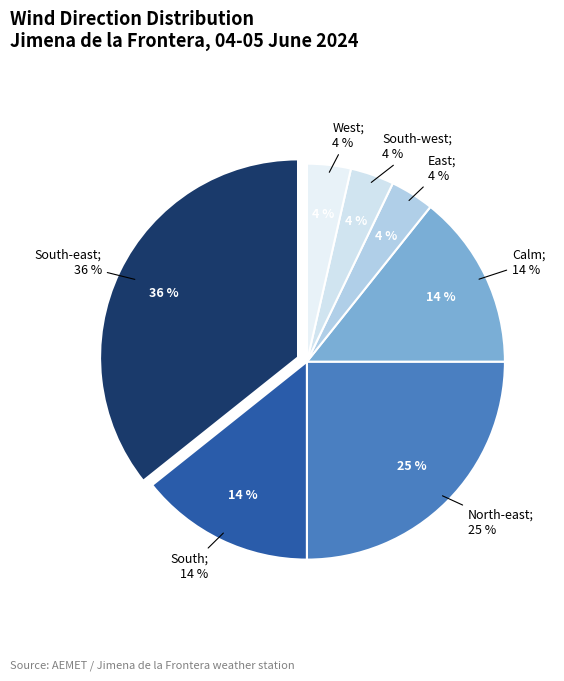

Rank the categories by value from lowest to highest.

West, East, South-west, South, Calm, North-east, South-east